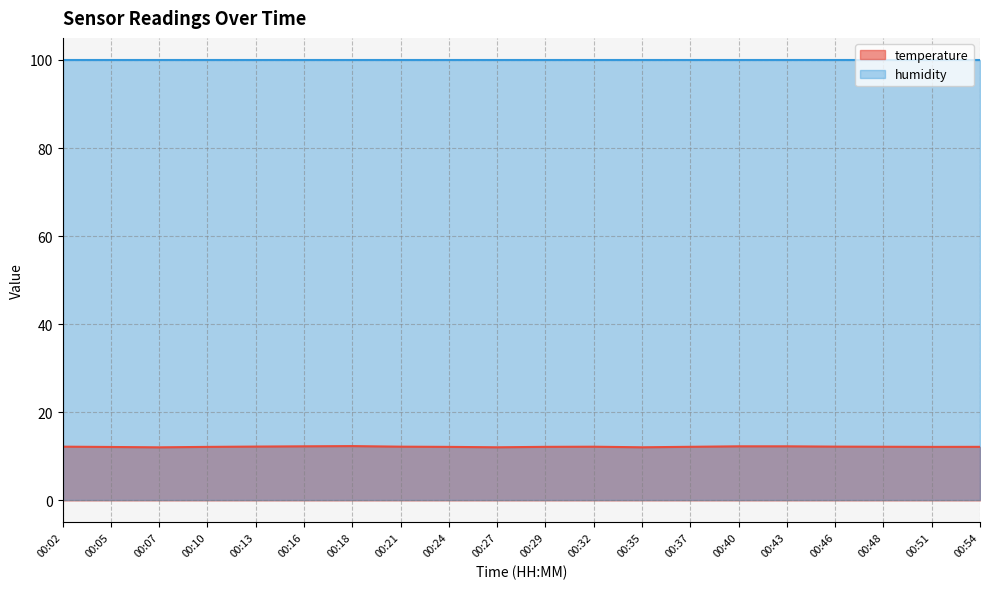

Does the chart have visible grid lines?

Yes